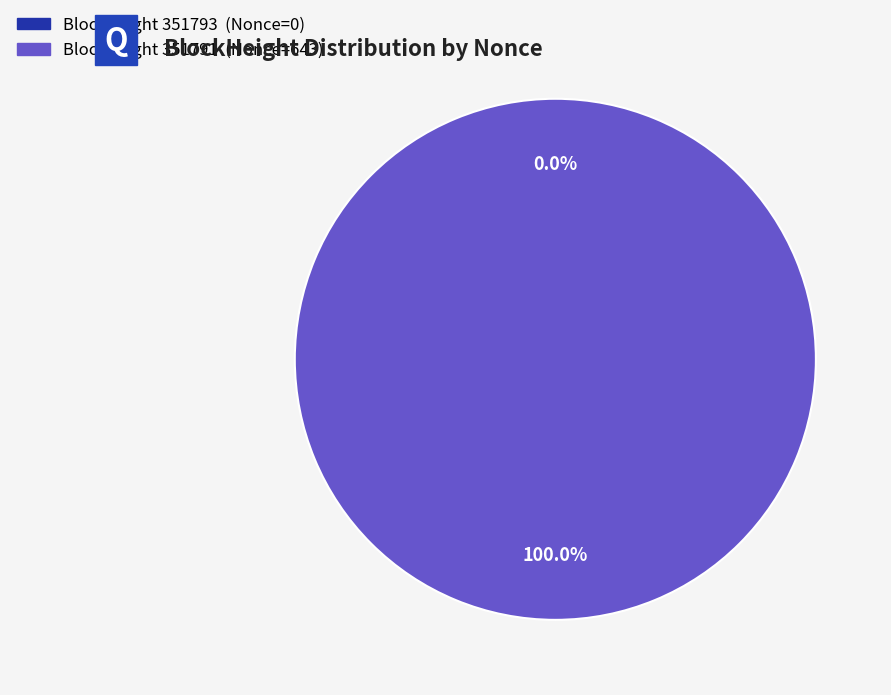

Which category has the biggest portion of the pie?

351791